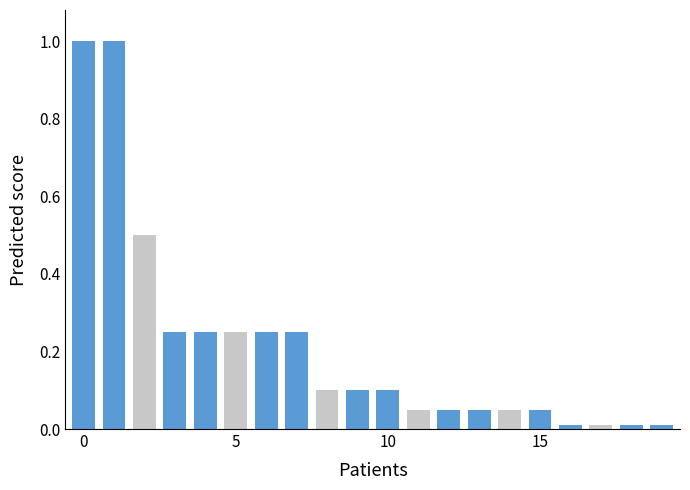

What is the greatest value displayed?

1.0